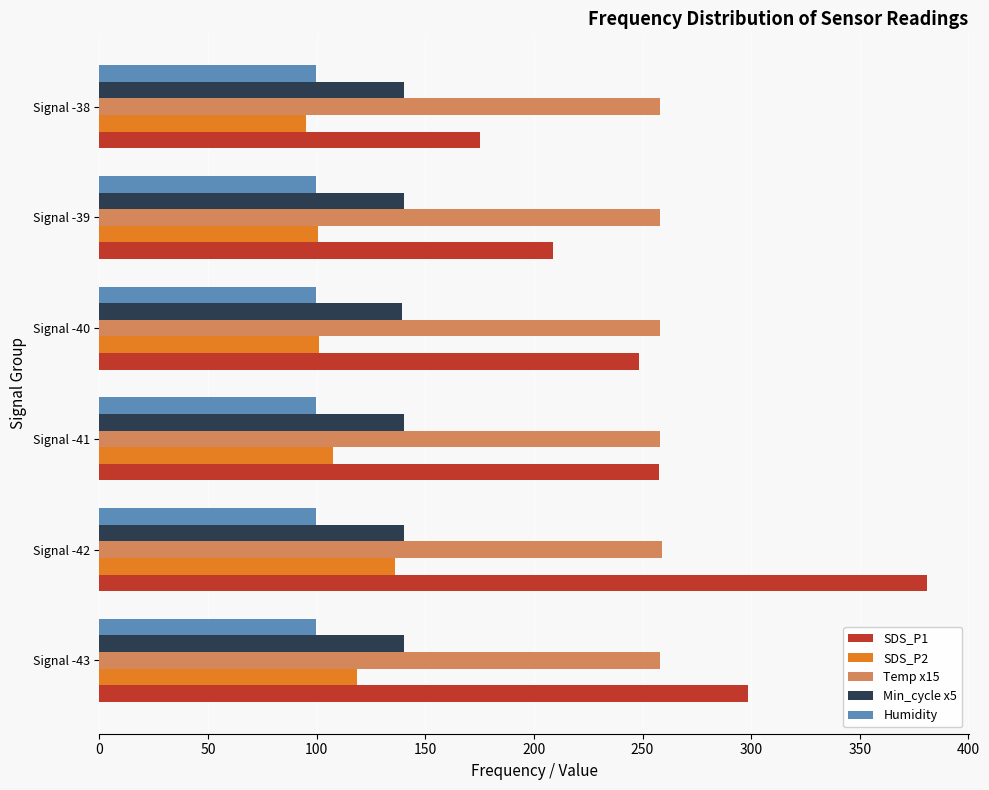

Which category has the highest value across all series?

Signal -42